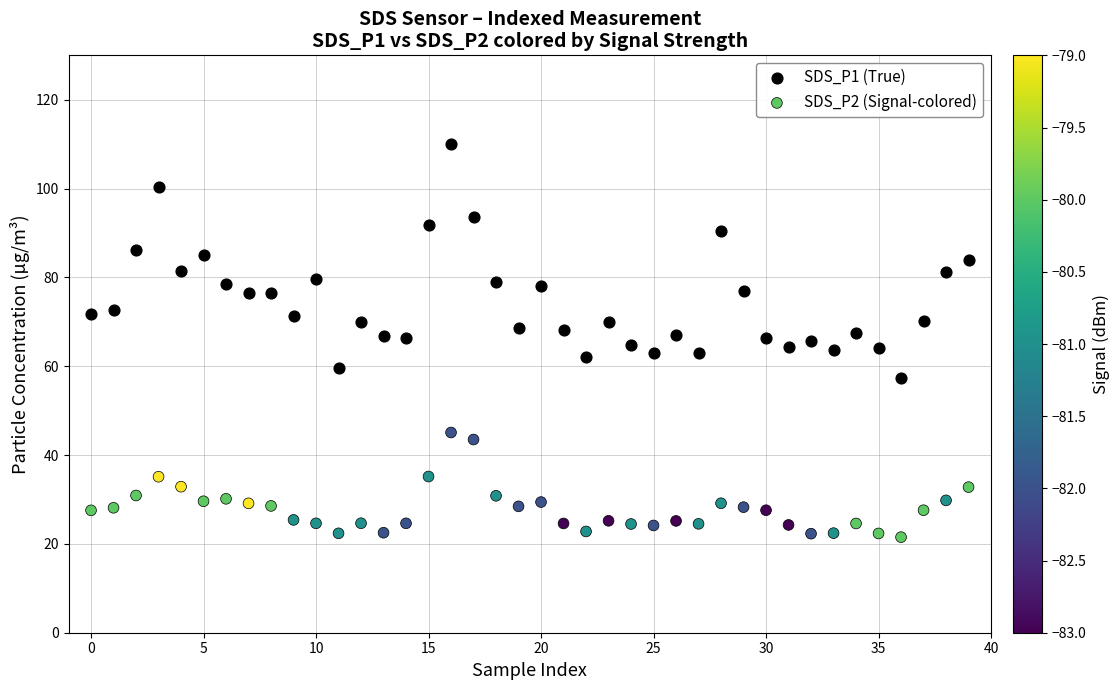

Which series has the largest Y range (max minus min)?

SDS_P1 (True)